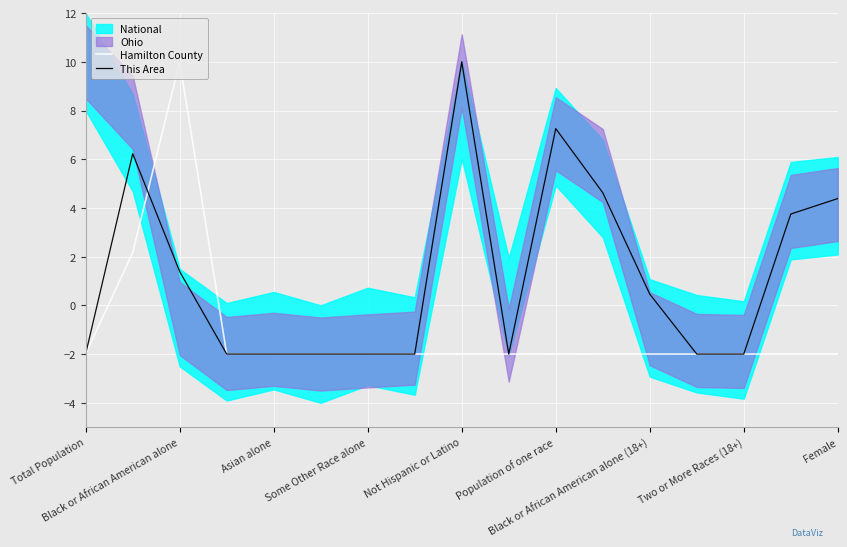

What is the maximum value for Hamilton County?

10.0